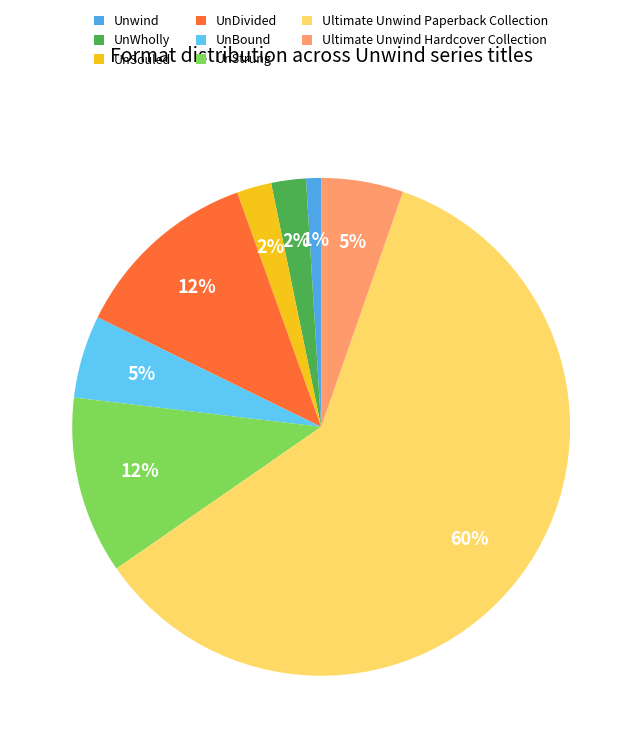

To the nearest percent, what is the combined percentage of Unwind and Ultimate Unwind Hardcover Collection?

6%